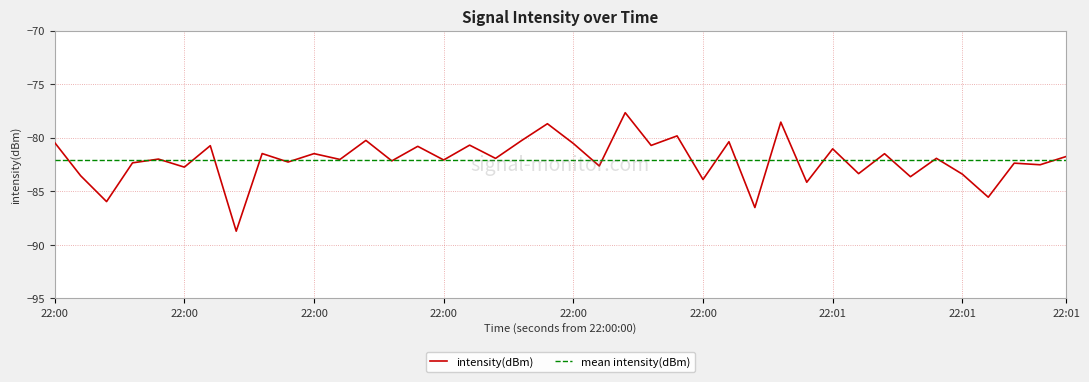

Which series has the widest spread of values?

intensity(dBm)